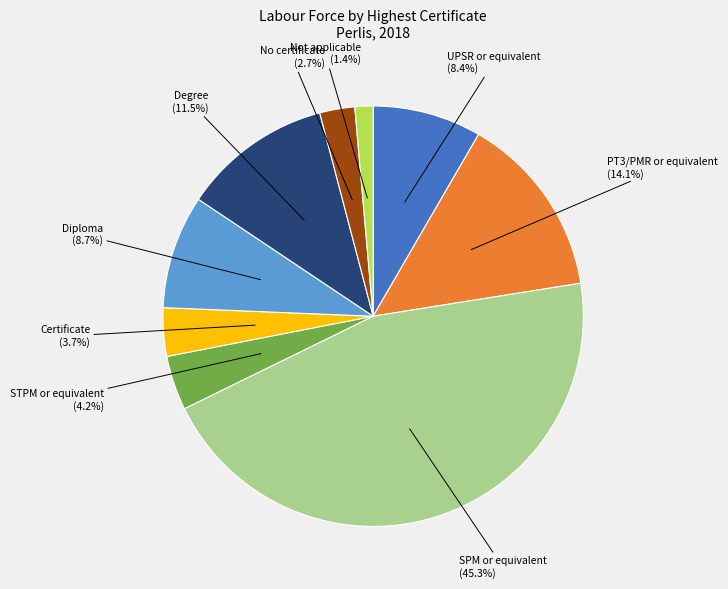

Is there any slice that represents more than half of the pie?

No